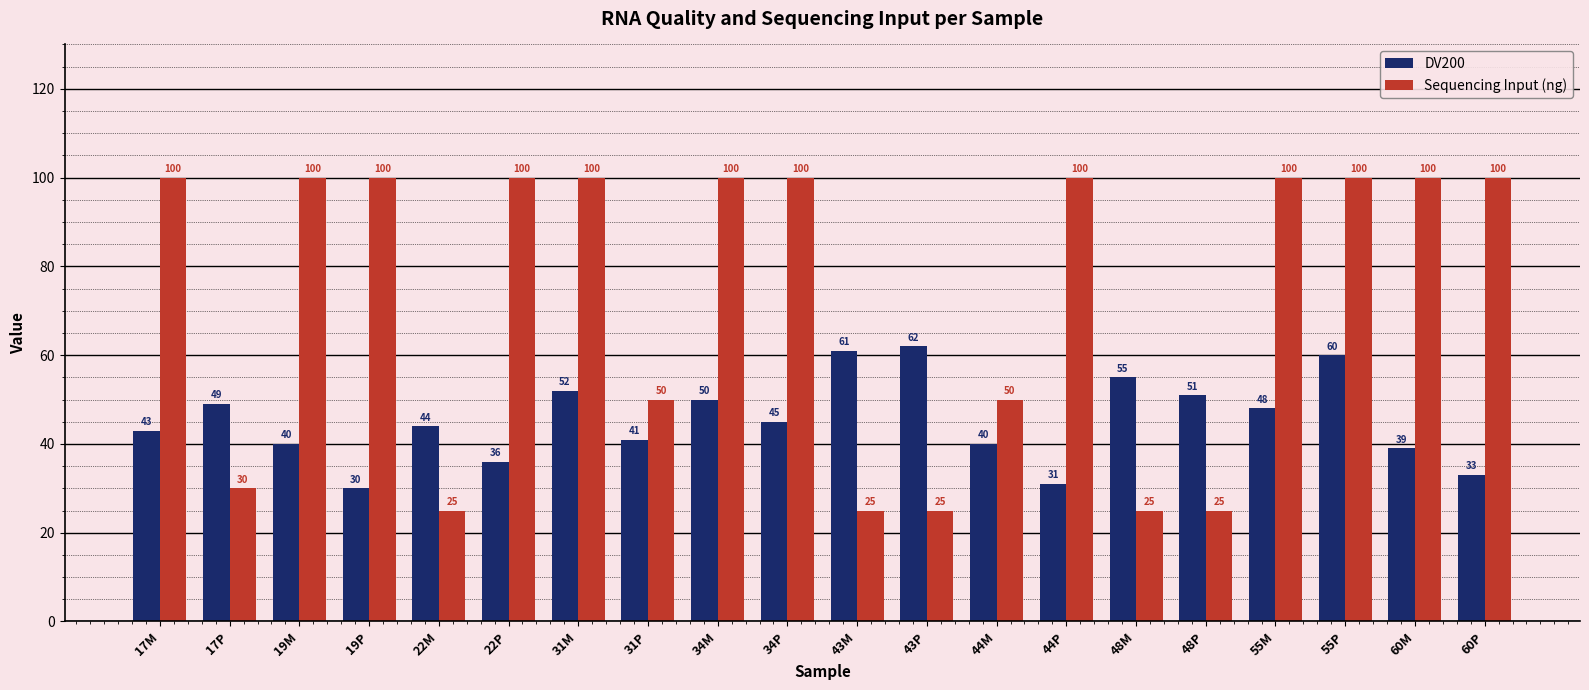

The DV200 series shows 13 at 22M. True or false?

False